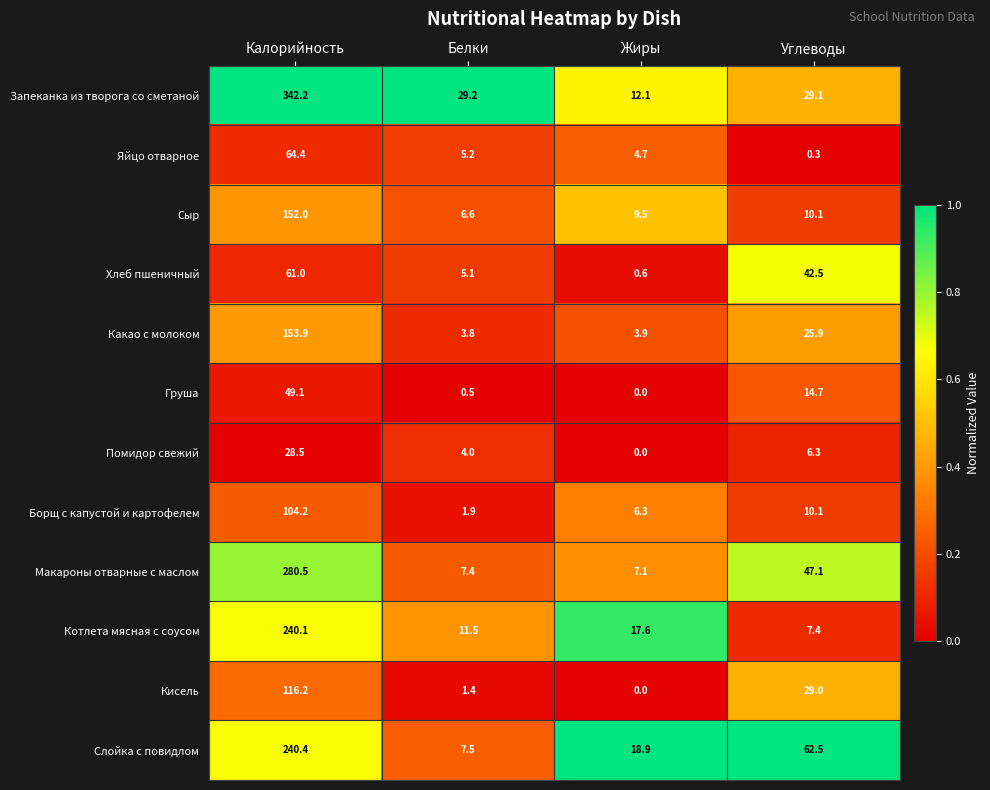

List the labels in order of Котлета мясная с соусом value, smallest first.

Углеводы, Белки, Жиры, Калорийность